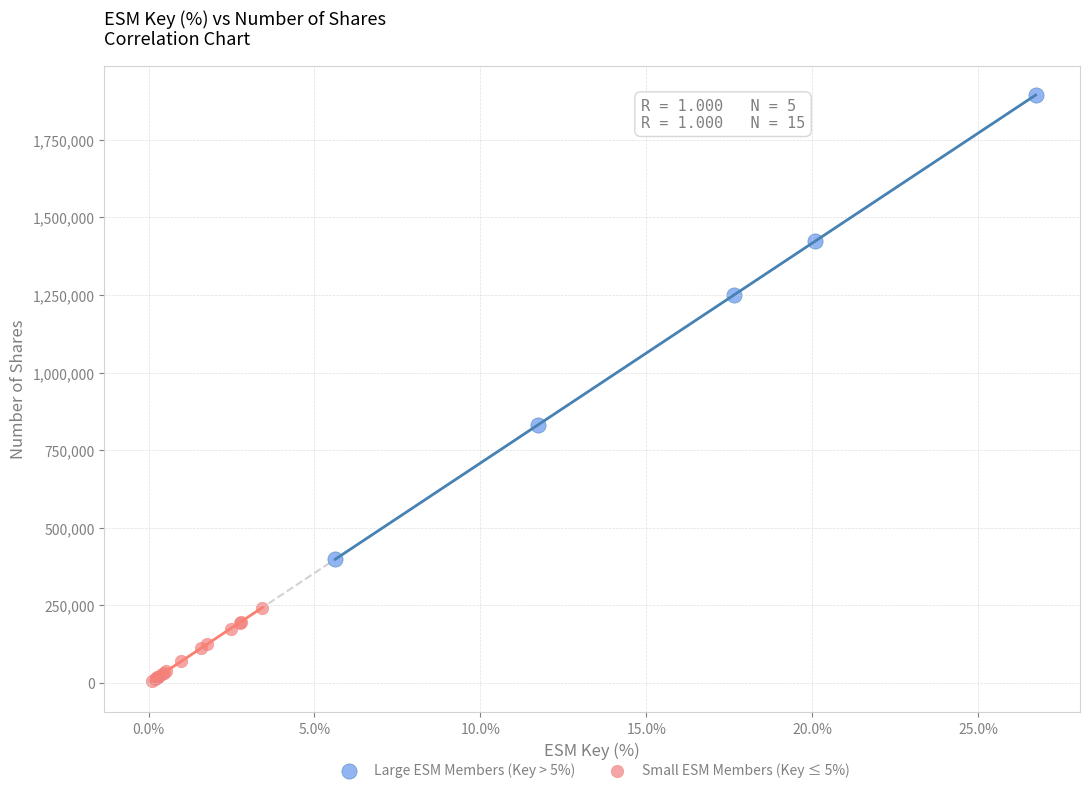

Which series has the widest spread of Y values?

Large ESM Members (Key > 5%)